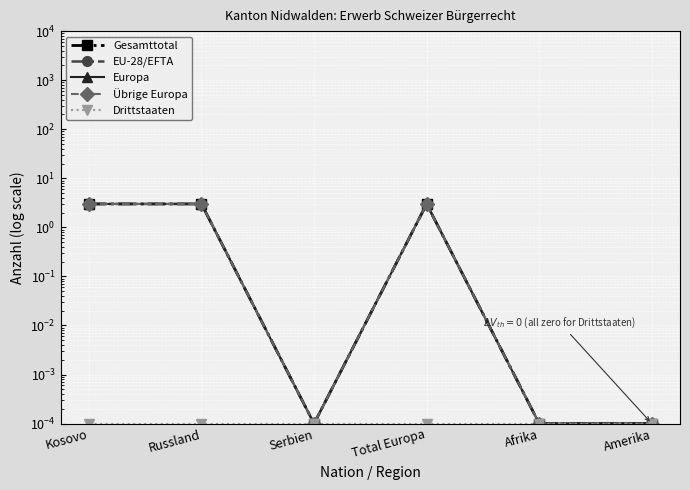

Count the number of categories in the chart.

6